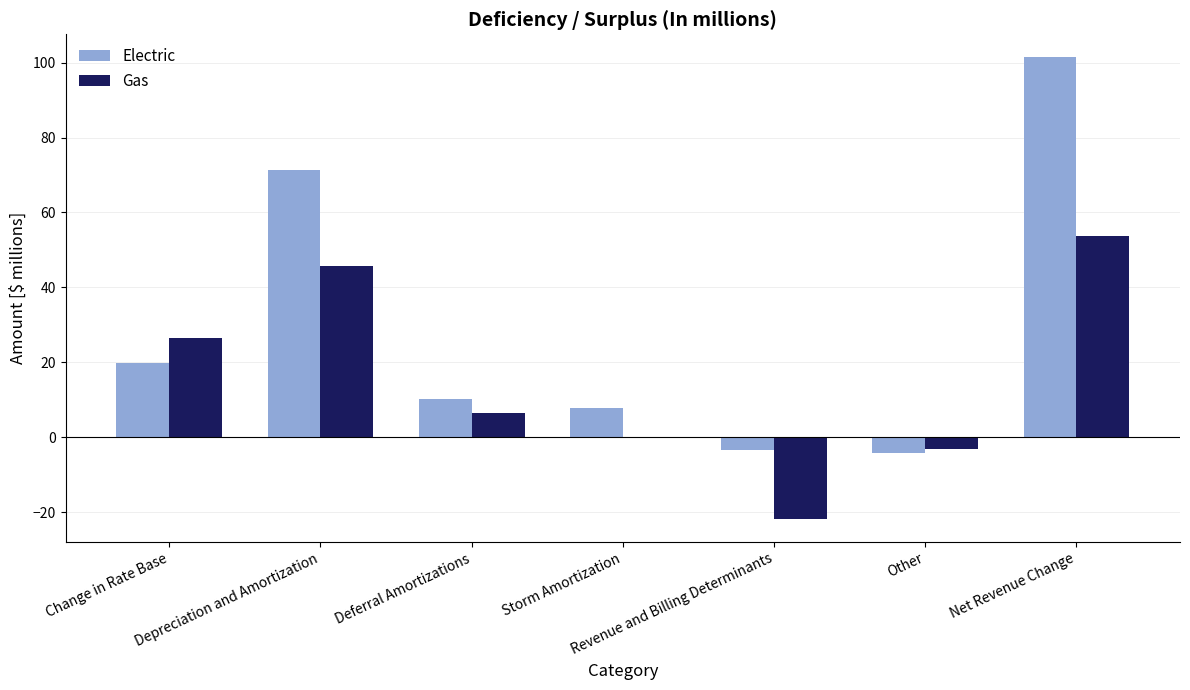

What is the greatest value displayed?

101.4